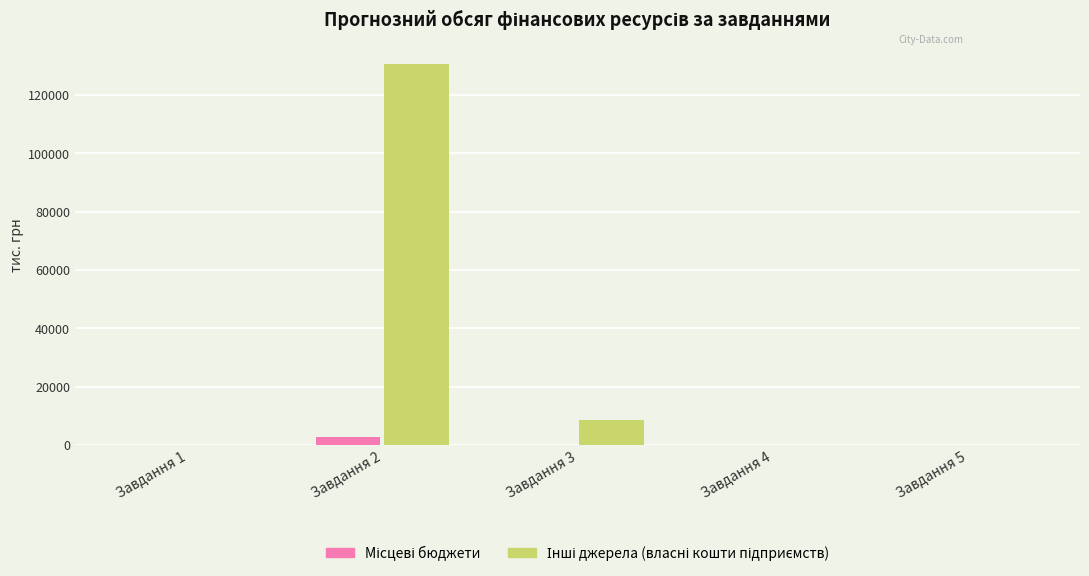

At which category is the sum across all series the highest?

Завдання 2